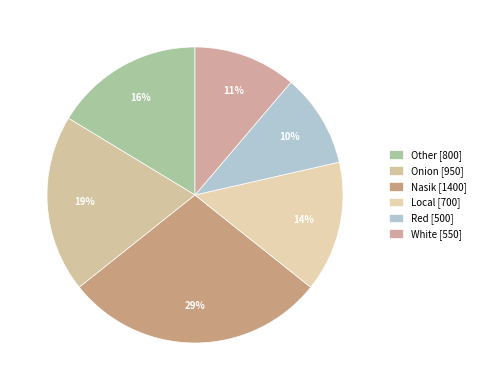

To the nearest percent, what portion does Local represent?

14%